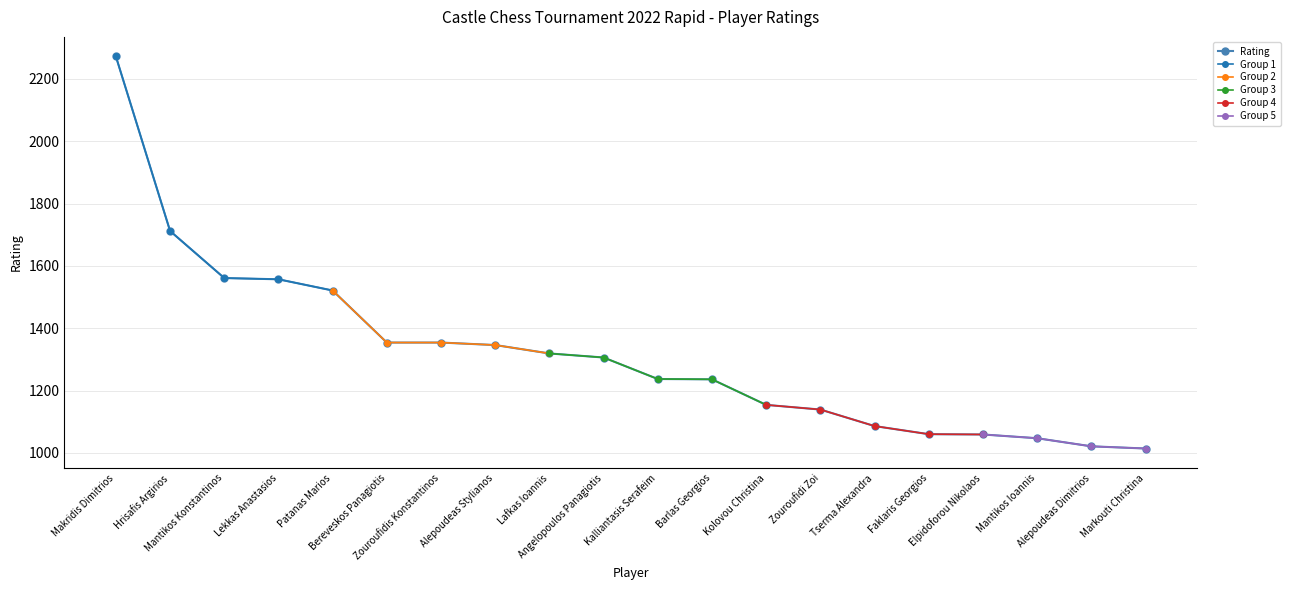

What is the minimum value shown in the chart?

1014